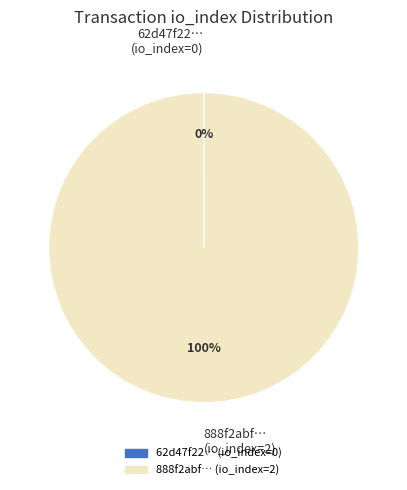

Does any single category account for the majority?

Yes